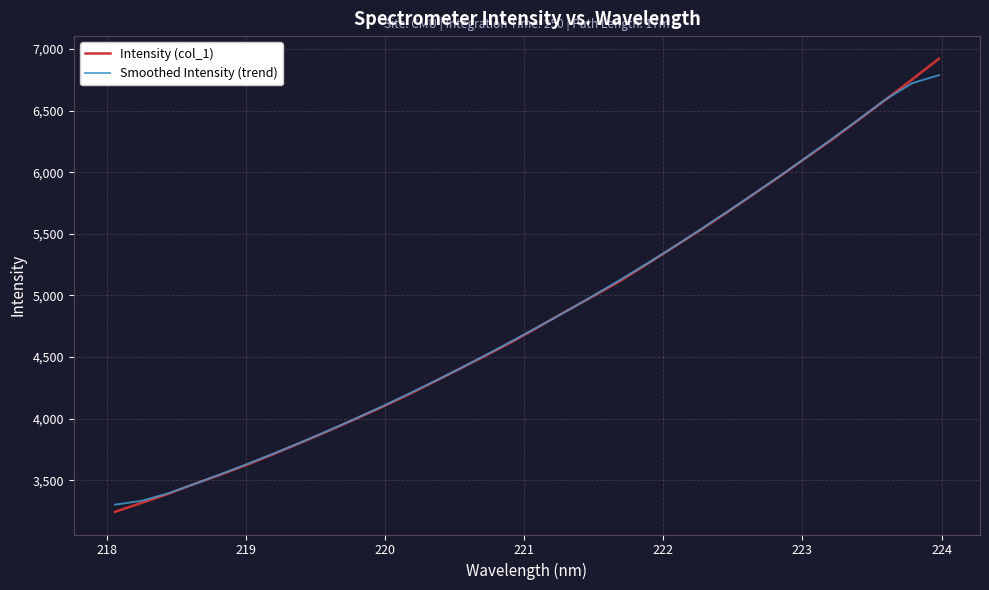

Which series ends up on top after the final intersection of Intensity (col_1) and Smoothed Intensity (trend)?

Intensity (col_1)